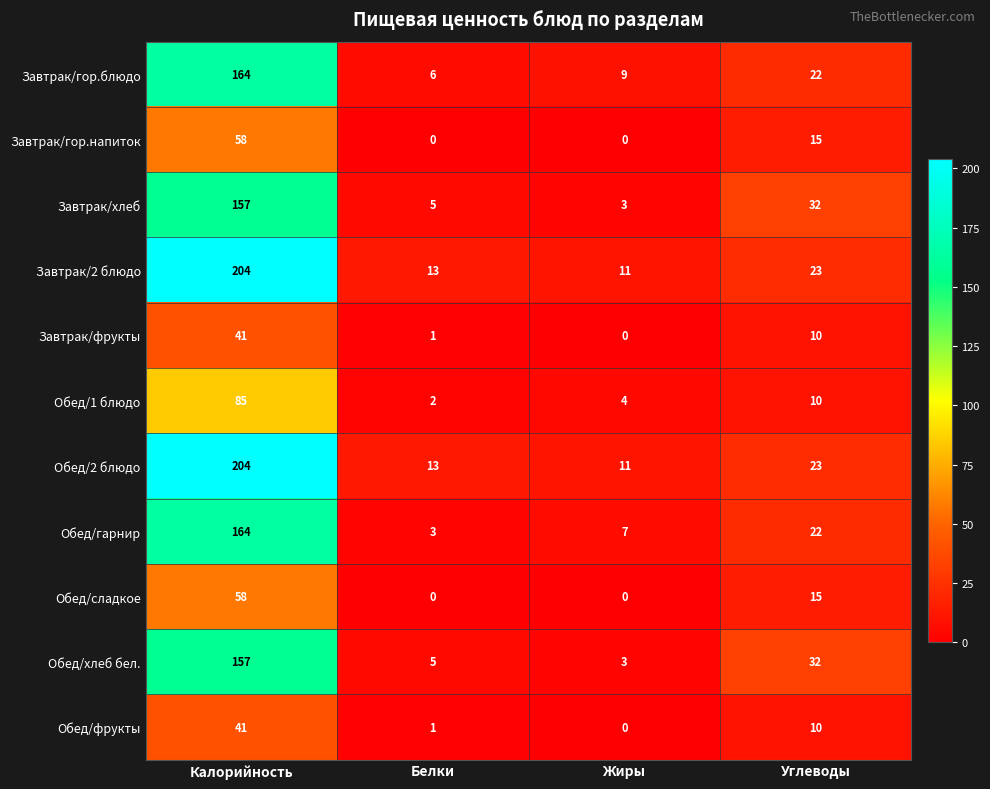

How many categories are shown in the chart?

4